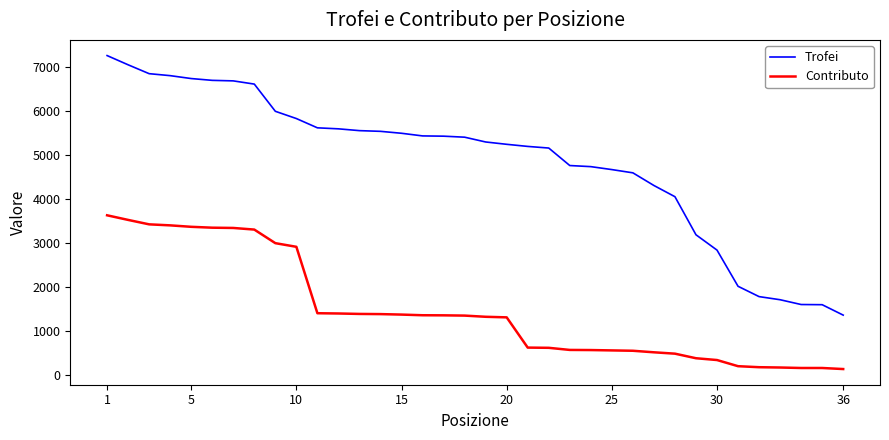

Rank the series by their maximum value, from highest to lowest.

Trofei, Contributo